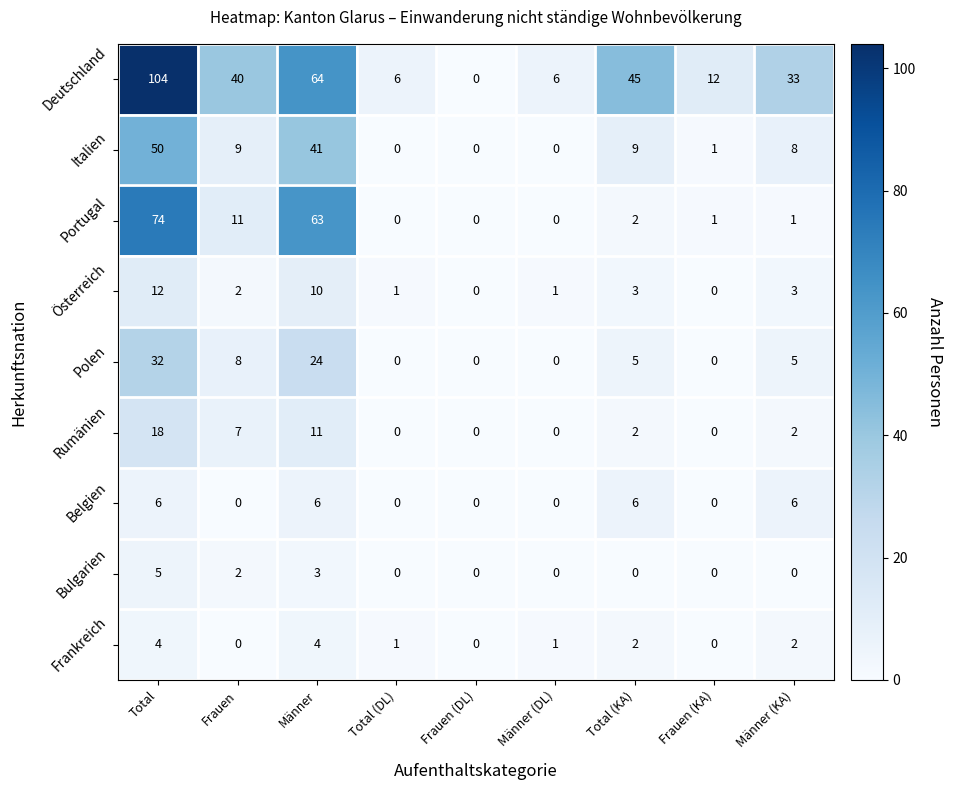

List the series in order of their peak value, highest first.

Deutschland, Portugal, Italien, Polen, Rumänien, Österreich, Belgien, Bulgarien, Frankreich